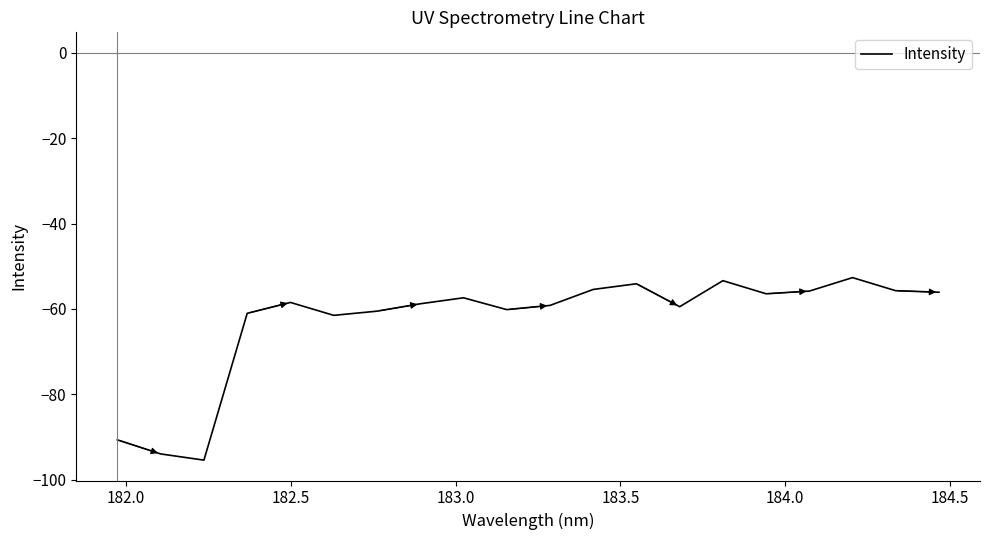

What is the greatest value displayed?

-52.7